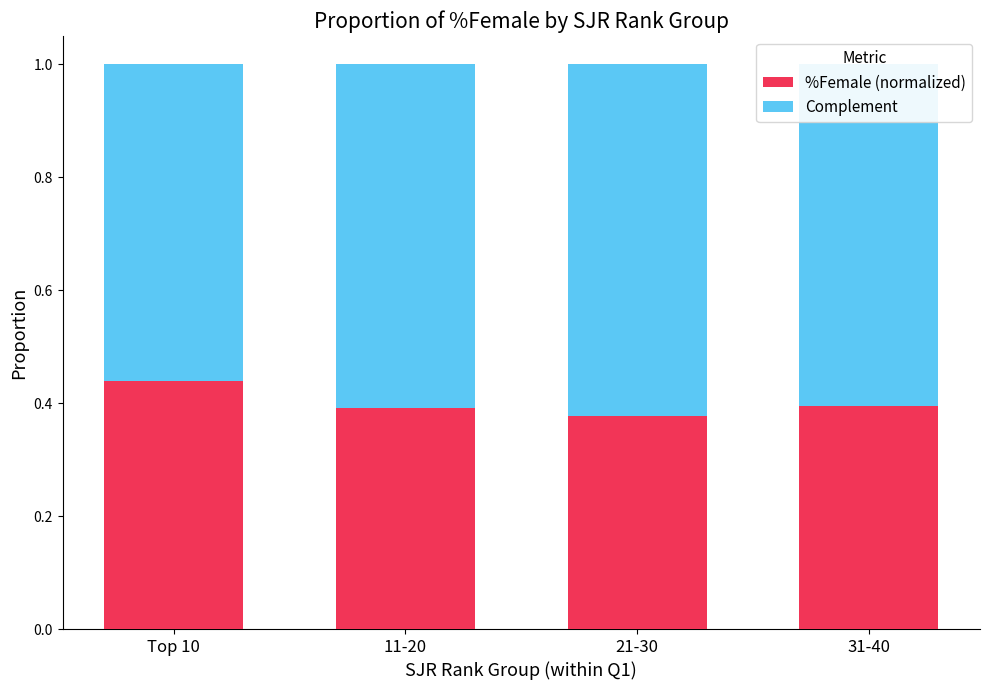

What are all the series names shown in the legend?

%Female (normalized), Complement